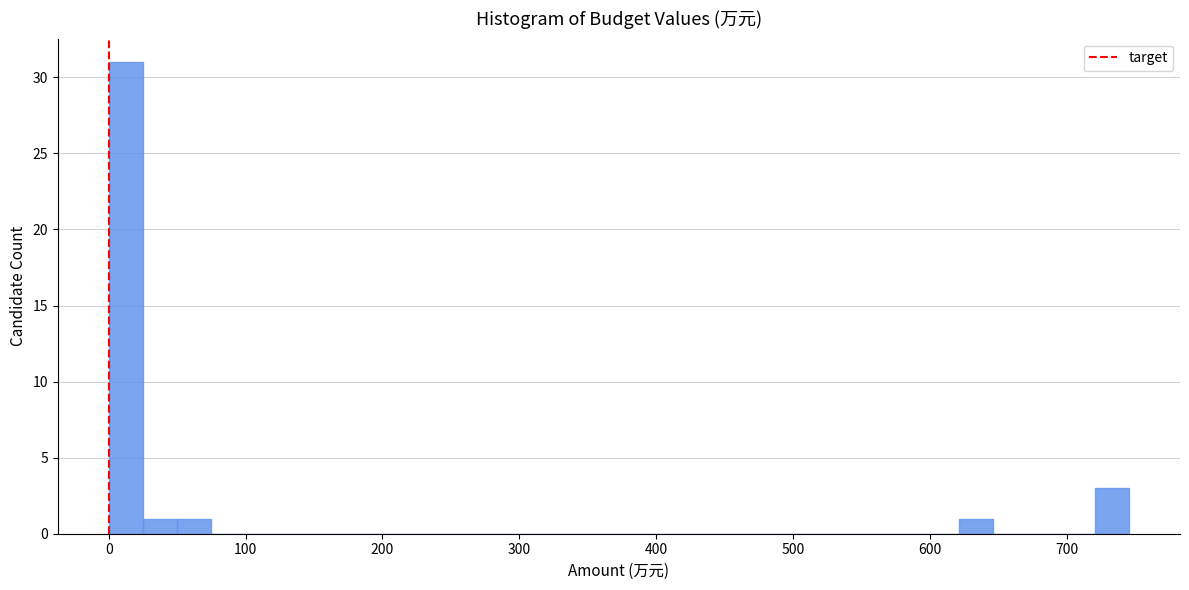

Around what value on the x-axis is the tallest bar? Give the approximate position of its centre, as read against the axis.

10